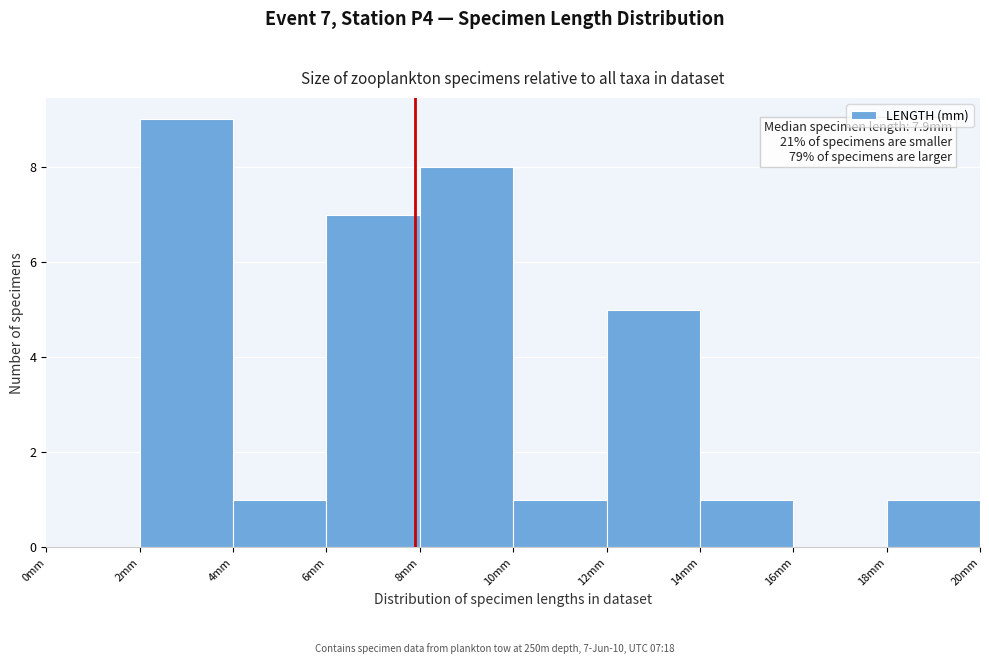

Which range on the x-axis has the tallest bar?

2 to 4